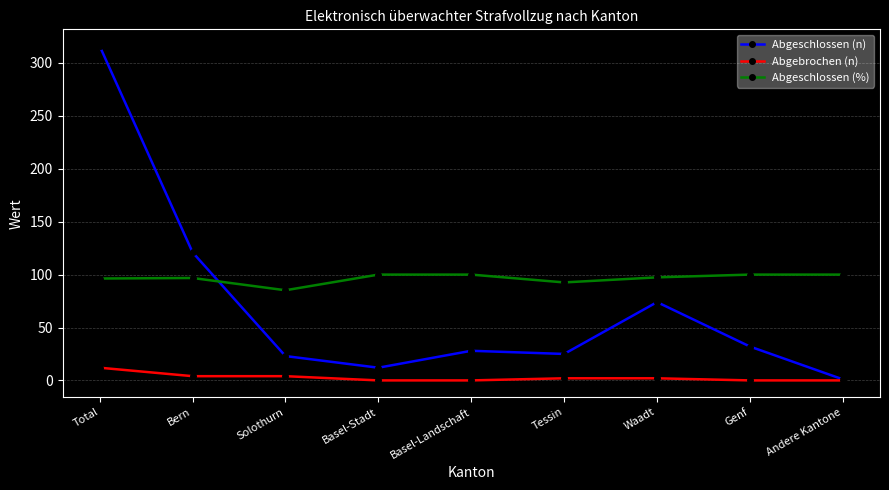

At which label is Abgeschlossen (n) closest to 158?

Bern